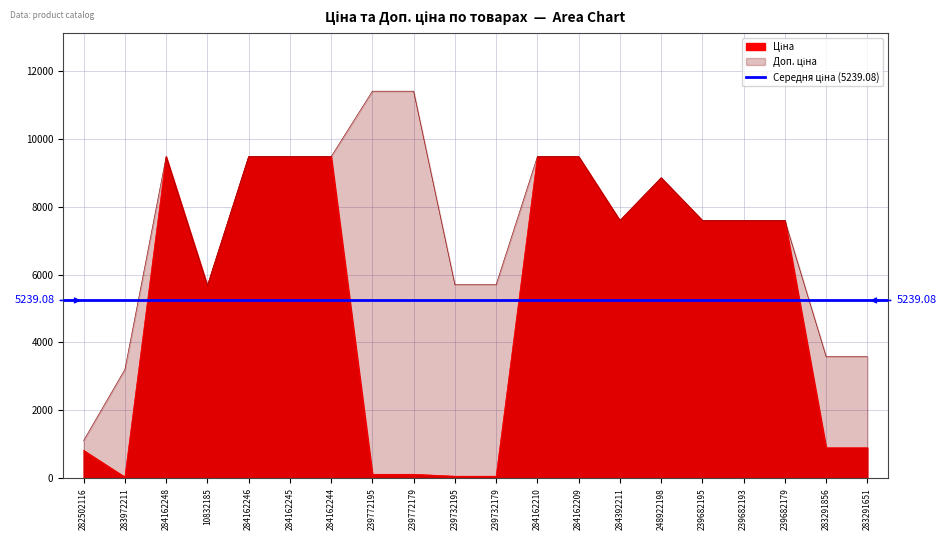

True or false: Ціна and Доп. ціна cross at least once.

False